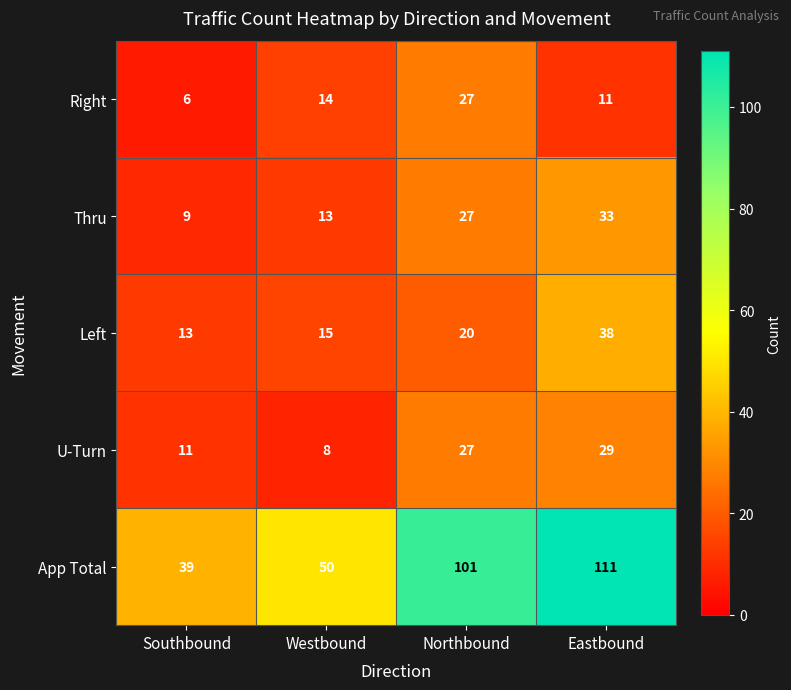

Which series has the widest spread of values?

App Total